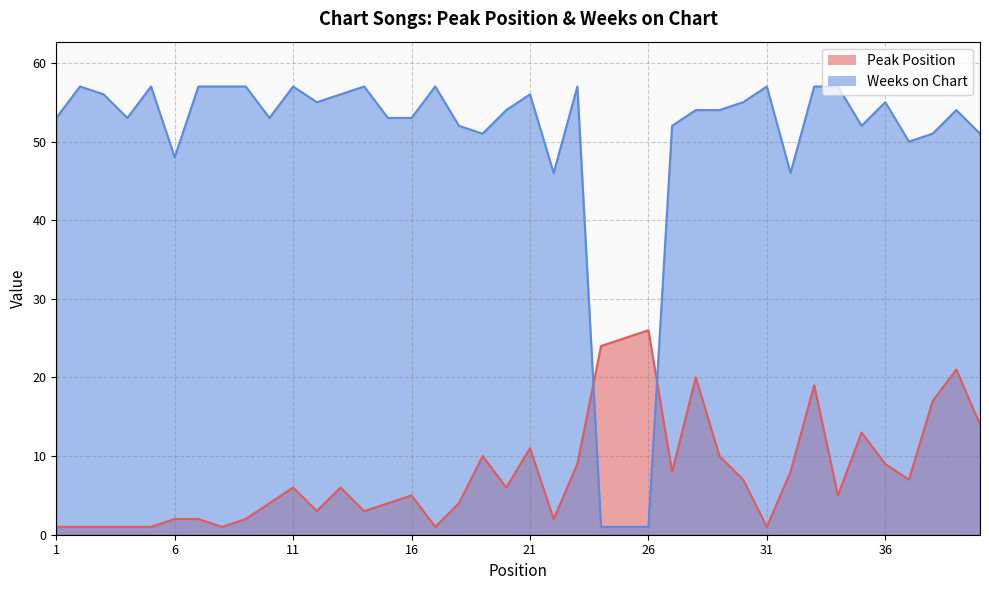

List the labels in order of Weeks on Chart value, smallest first.

24, 25, 26, 22, 32, 6, 37, 19, 38, 40, 18, 27, 35, 1, 4, 10, 15, 16, 20, 28, 29, 39, 12, 30, 36, 3, 13, 21, 2, 5, 7, 8, 9, 11, 14, 17, 23, 31, 33, 34